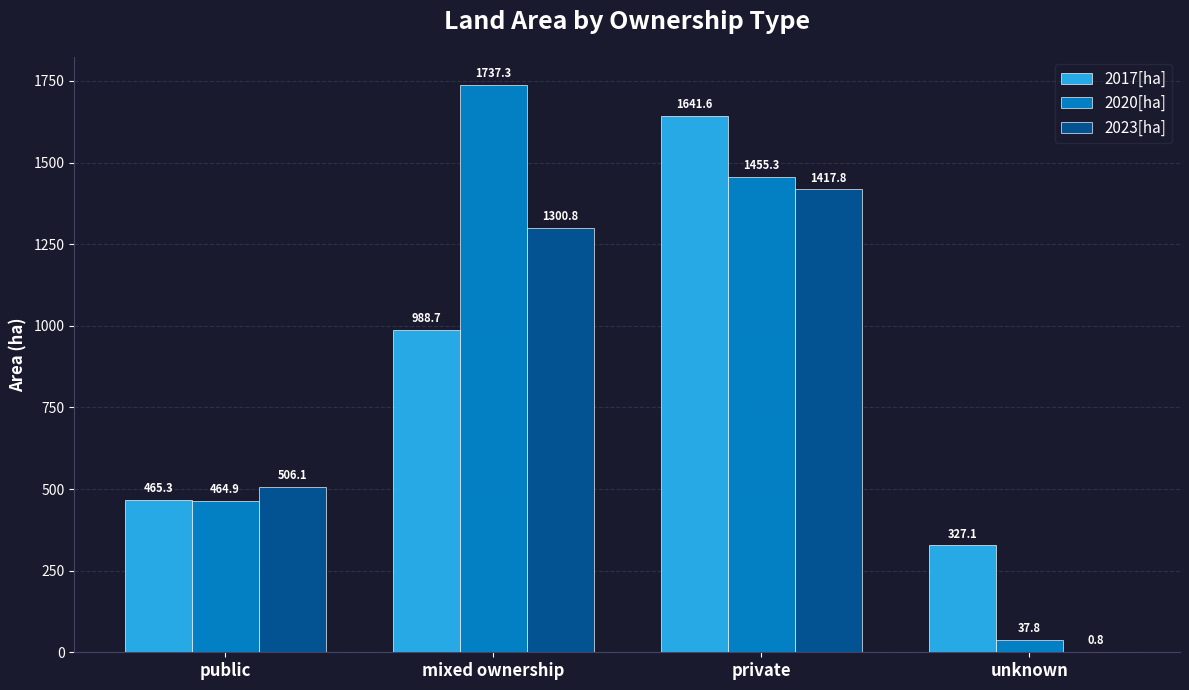

What is the sum of the 2020[ha] values at mixed ownership and unknown?

1775.1